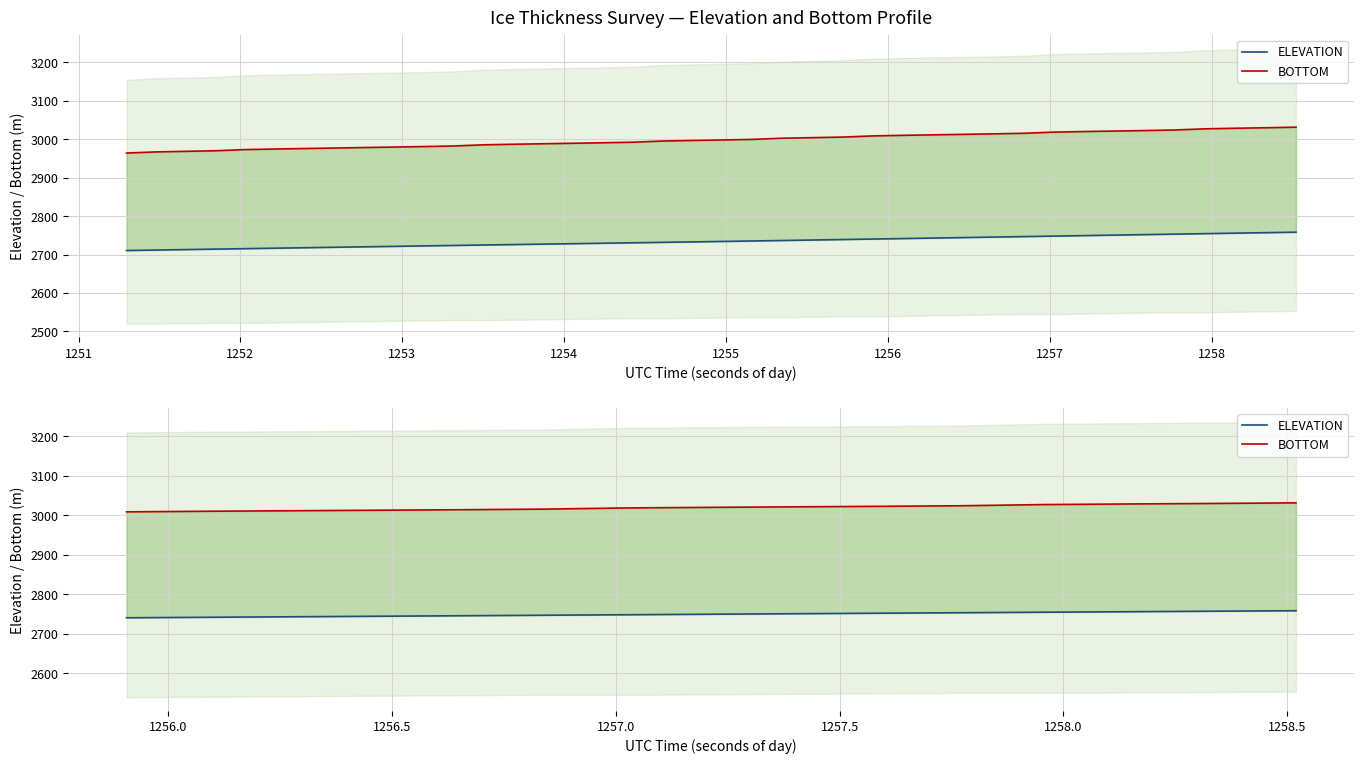

How many data points in ELEVATION are above 2749?

8